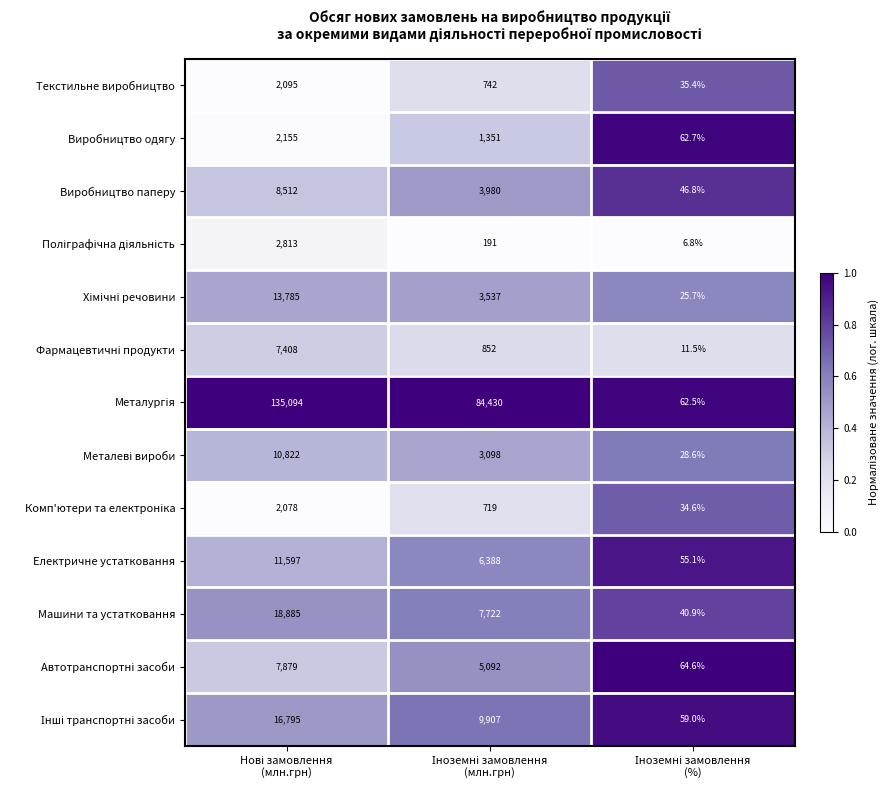

What is the sum of all Машини та устатковання values?

26647.9